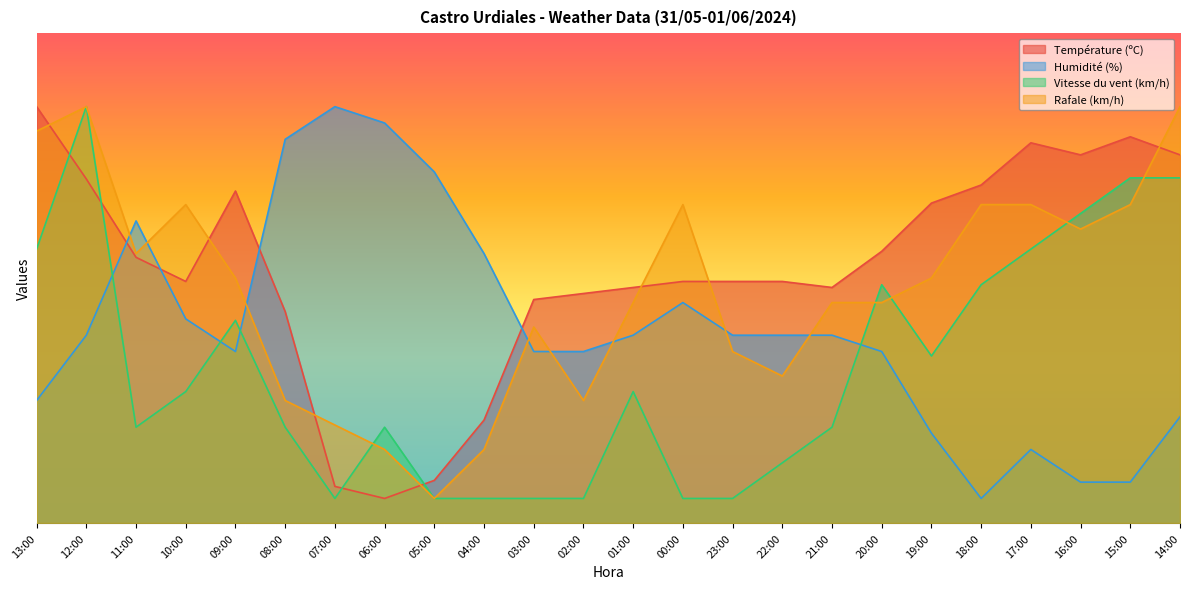

Reading right to left, list all the values displayed in this chart.

Température (ºC): 75.2	78.8	75.2	77.6	69.0	65.3	55.5	48.1	49.3	49.3	49.3	48.1	46.8	45.6	21.0	8.7	5.0	7.5	43.2	67.8	49.3	54.2	70.2	85.0
Humidité (%): 21.7	8.3	8.3	15.0	5.0	18.3	35.0	38.3	38.3	38.3	45.0	38.3	35.0	35.0	55.0	71.7	81.7	85.0	78.3	35.0	41.7	61.7	38.3	25.0
Vitesse du vent (km/h): 70.5	70.5	63.2	55.9	48.6	34.1	48.6	19.5	12.3	5.0	5.0	26.8	5.0	5.0	5.0	5.0	19.5	5.0	19.5	41.4	26.8	19.5	85.0	55.9
Rafale (km/h): 85.0	65.0	60.0	65.0	65.0	50.0	45.0	45.0	30.0	35.0	65.0	45.0	25.0	40.0	15.0	5.0	15.0	20.0	25.0	50.0	65.0	55.0	85.0	80.0